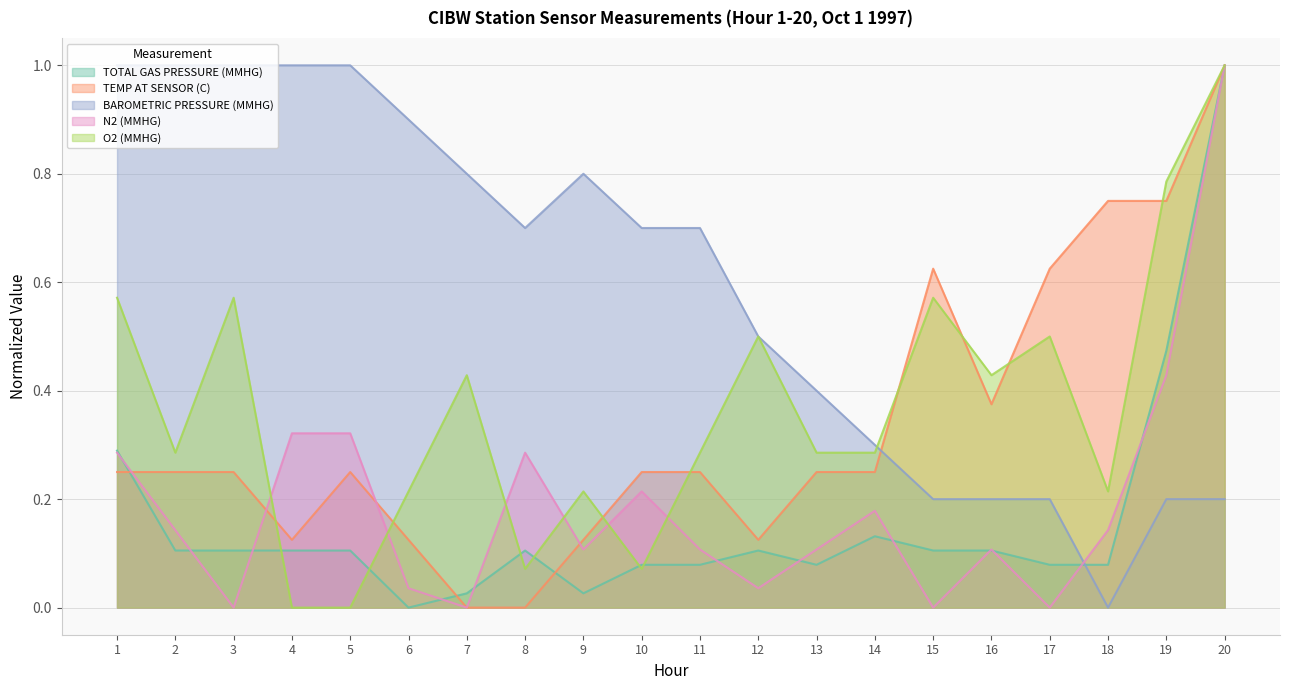

How many intersections are there between TOTAL GAS PRESSURE (MMHG) and TEMP AT SENSOR (C)?

4